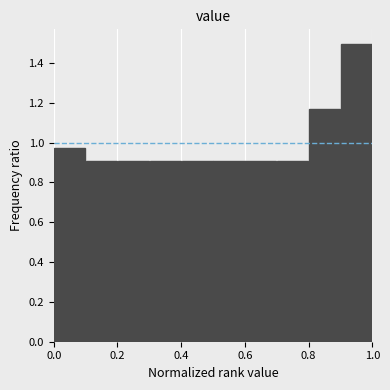

How tall is the bar that spans 0.4 to 0.5 on the x-axis? The values are not printed on the chart, so give them approximately, as read against the axis.

0.90